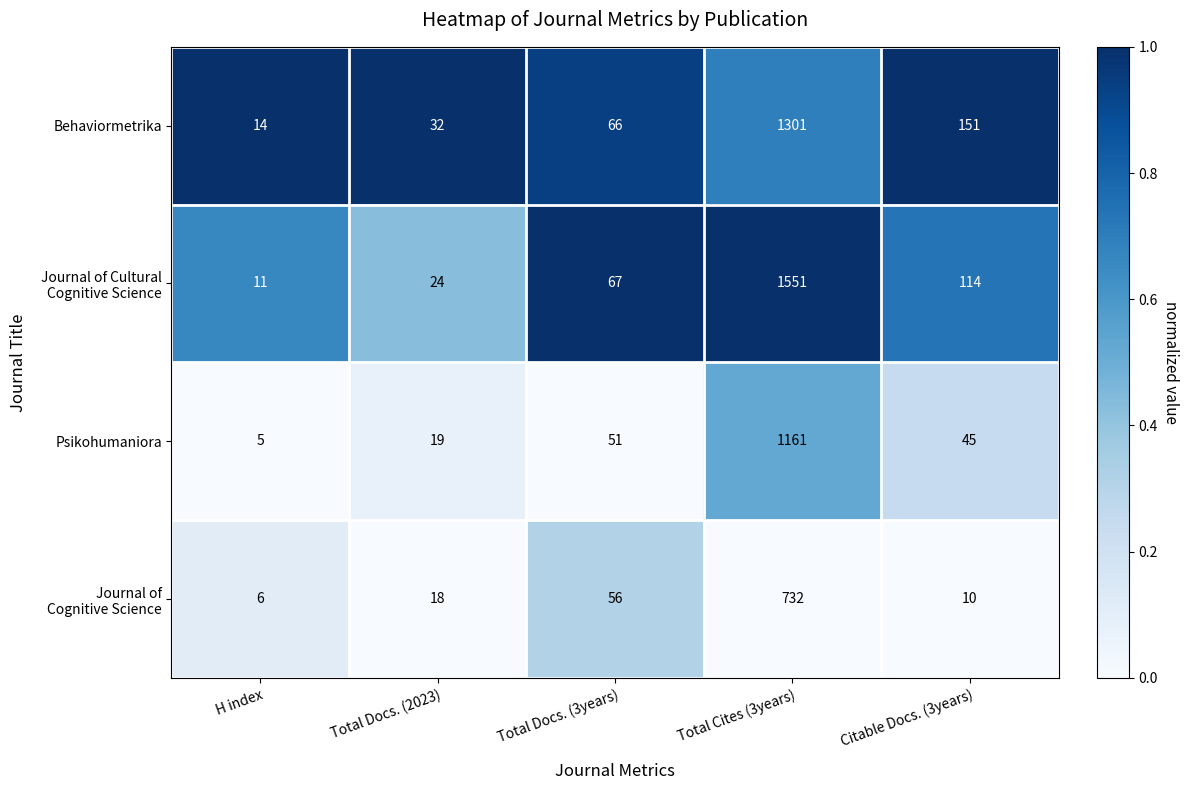

List the labels in order of Behaviormetrika value, smallest first.

H index, Total Docs. (2023), Total Docs. (3years), Citable Docs. (3years), Total Cites (3years)